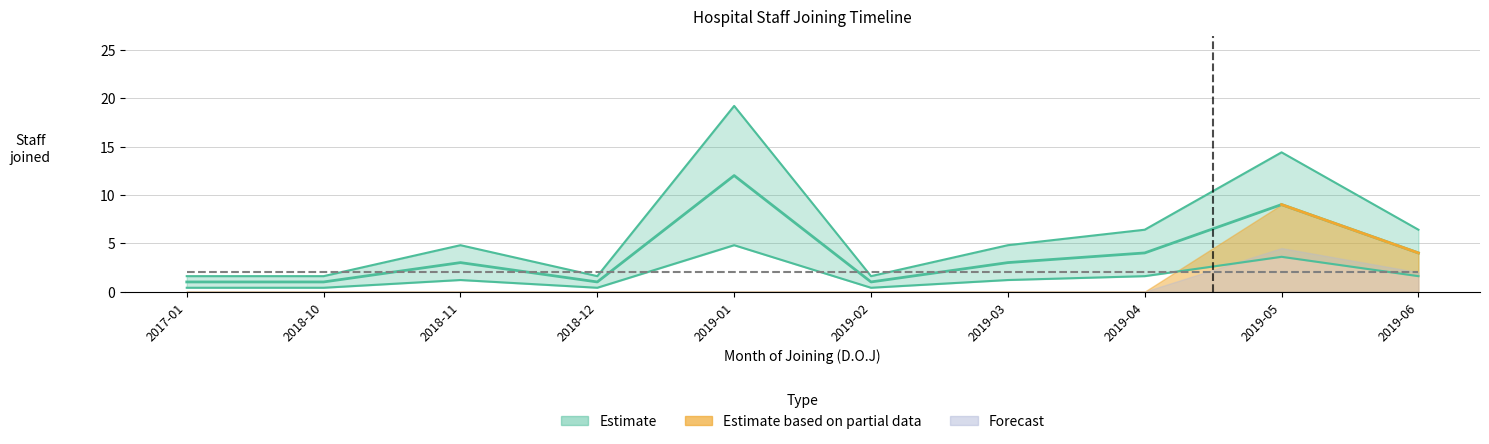

True or false: Forecast and Estimate cross at least once.

False